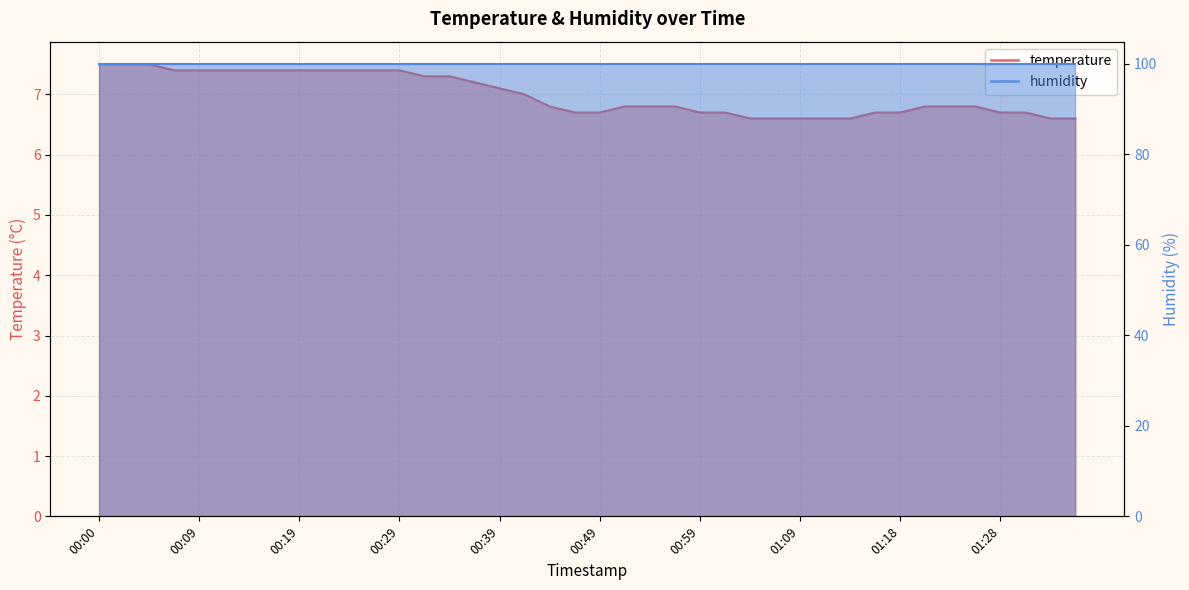

True or false: the data shows 7.5 at 00:02.

True